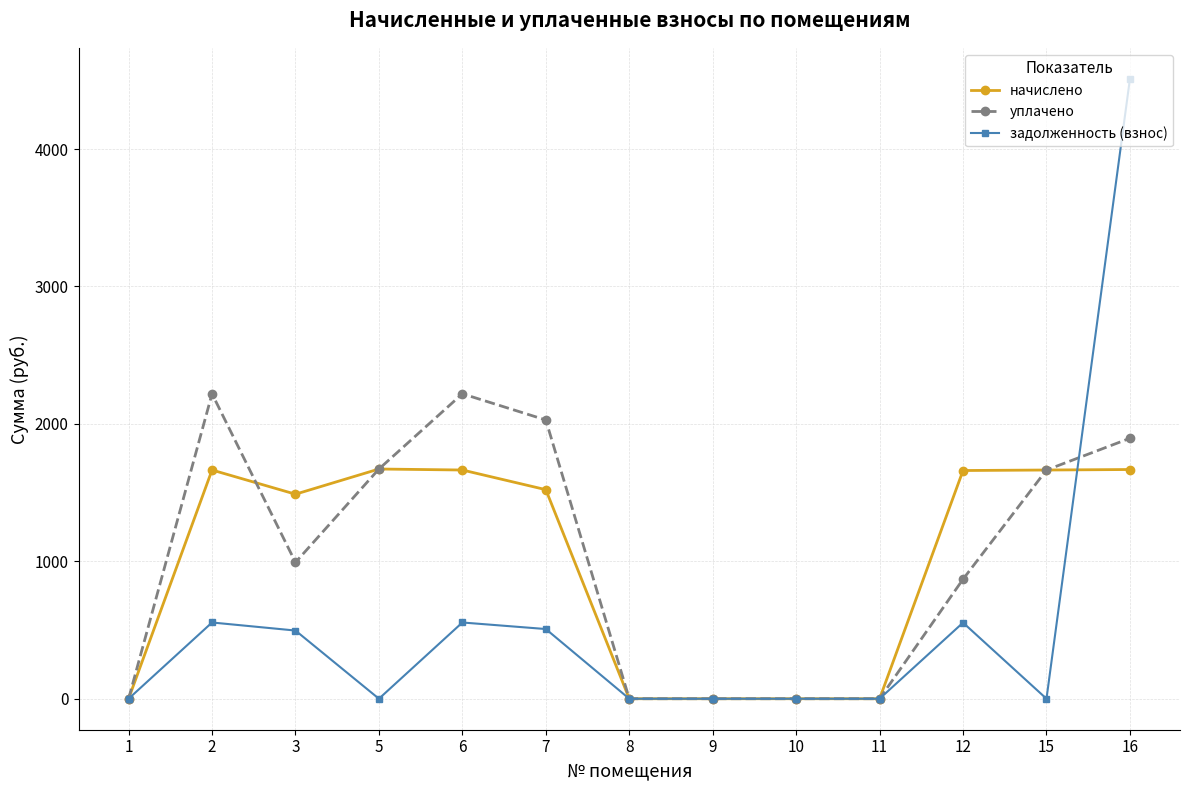

What is the maximum value for задолженность (взнос)?

4511.1